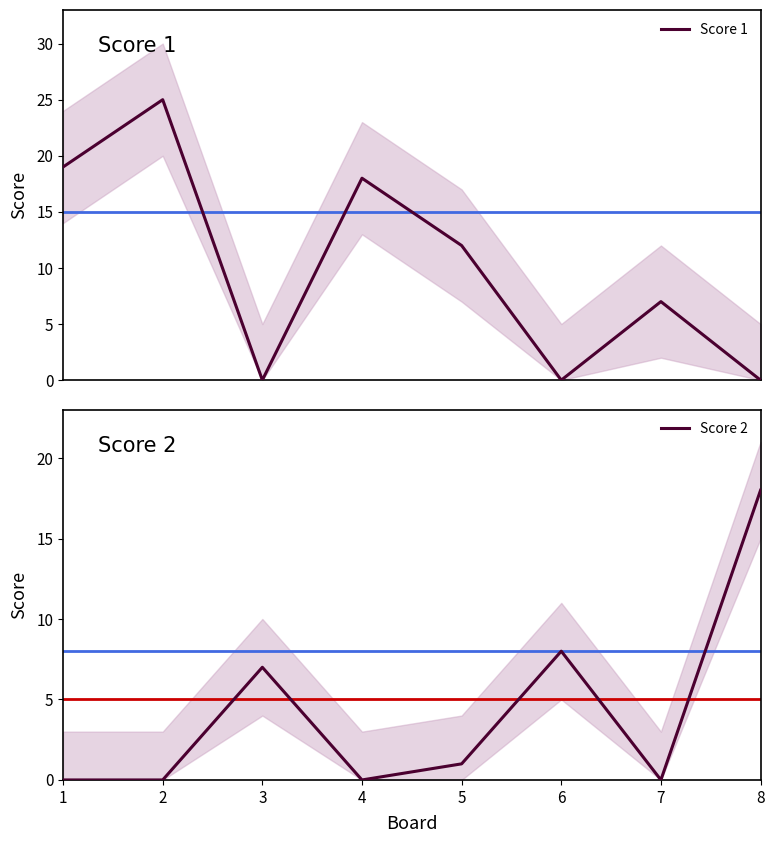

True or false: Score 1 and Score 2 cross at least once.

True